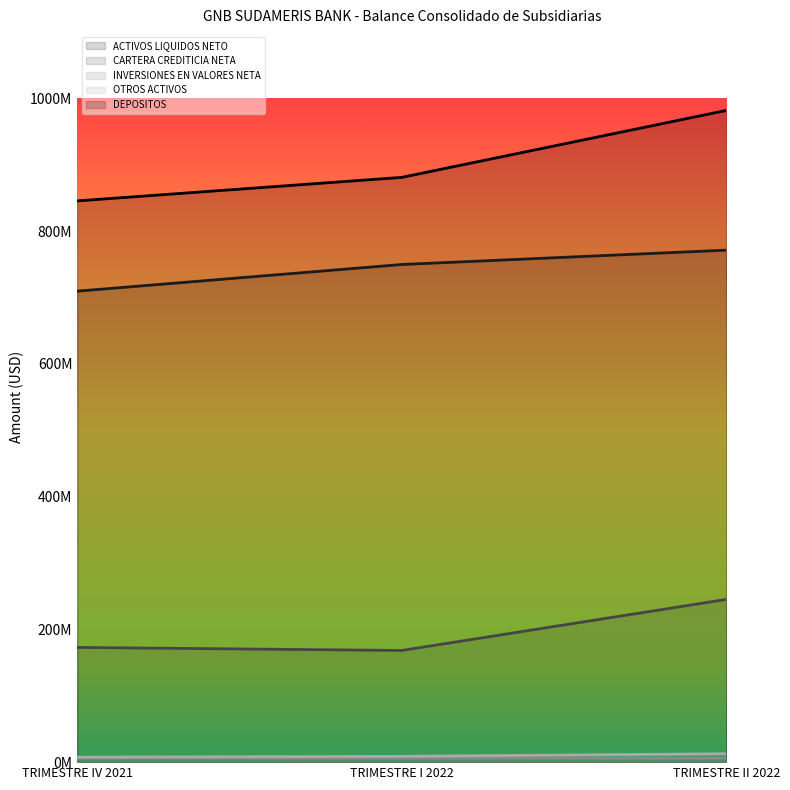

Rank the categories by INVERSIONES EN VALORES NETA value from highest to lowest.

TRIMESTRE IV 2021, TRIMESTRE I 2022, TRIMESTRE II 2022